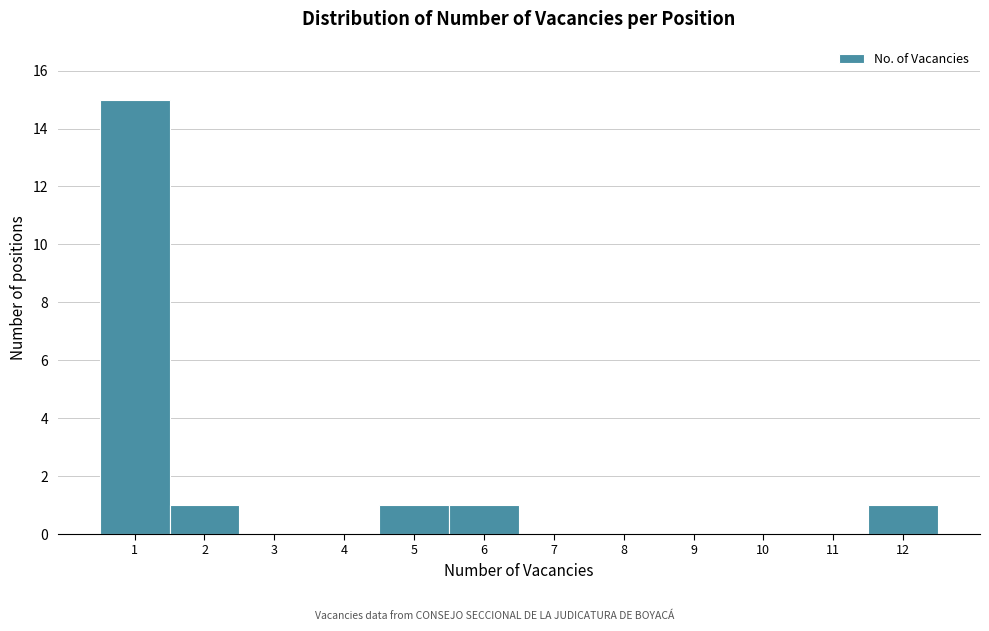

Over which range of the x-axis is the bar tallest?

0.5 to 1.5